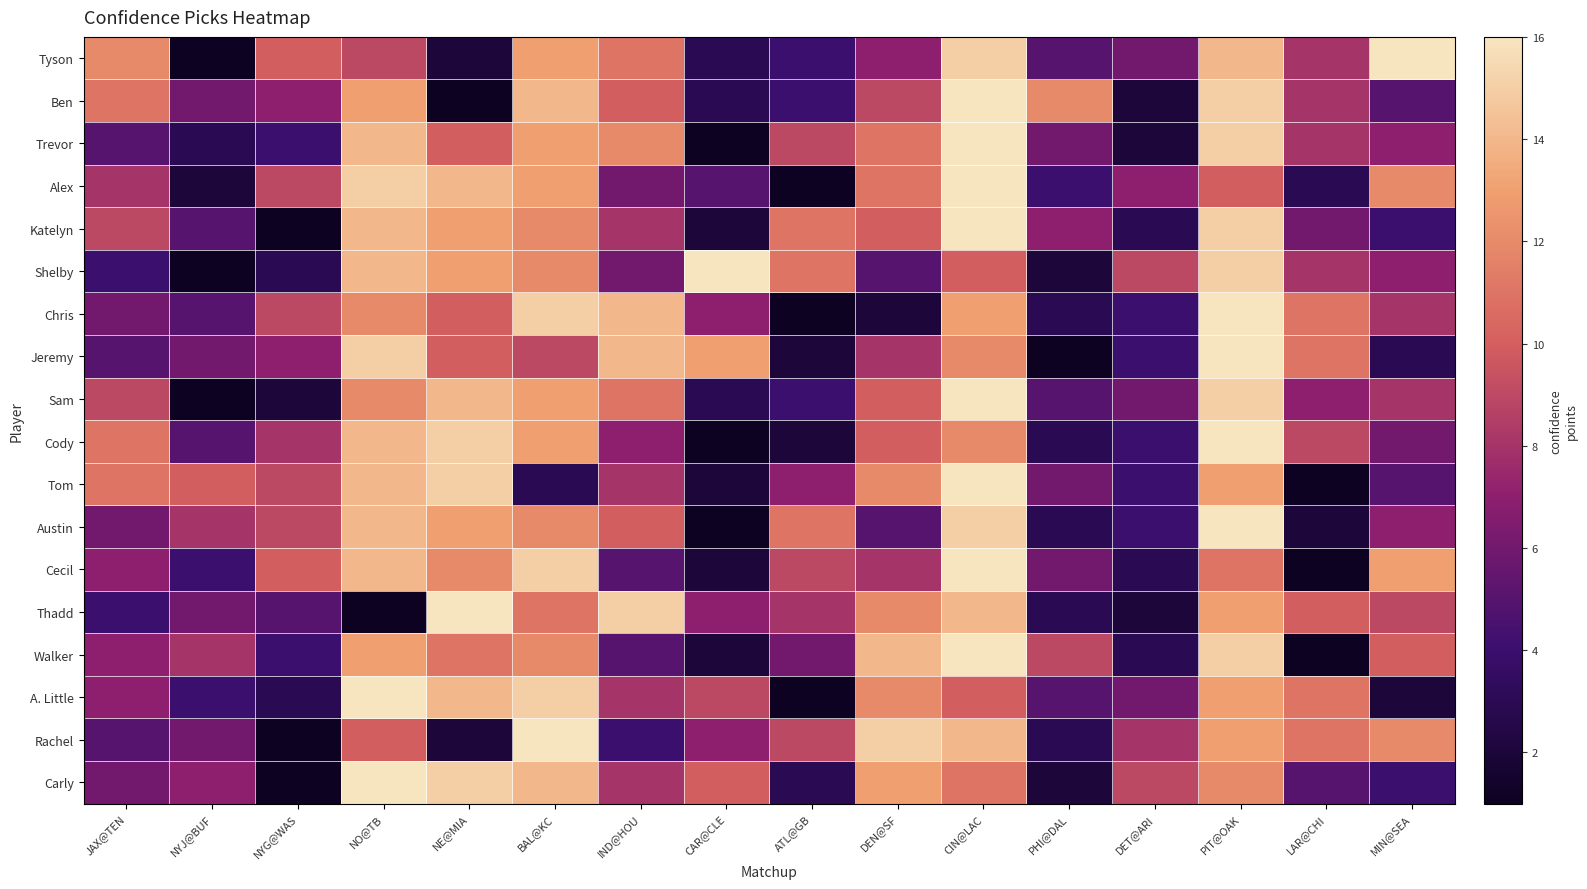

What is the minimum value shown in the chart?

1